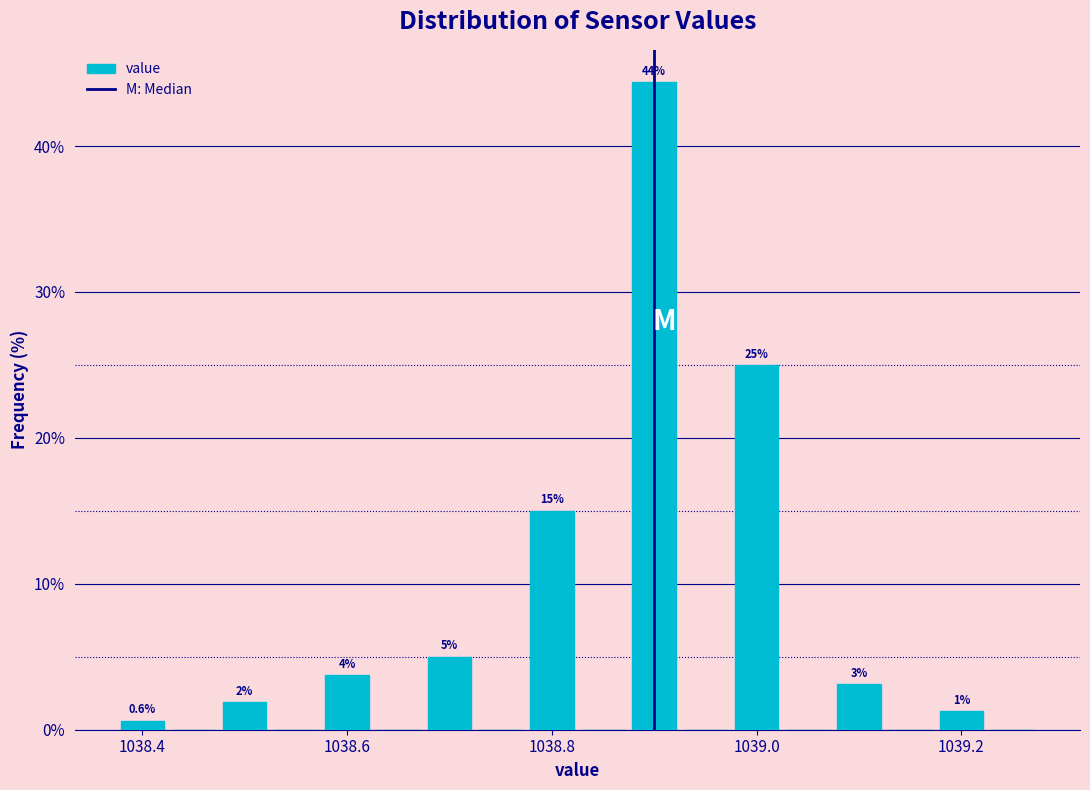

Around what value on the x-axis is the tallest bar? Give the approximate position of its centre, as read against the axis.

1038.90